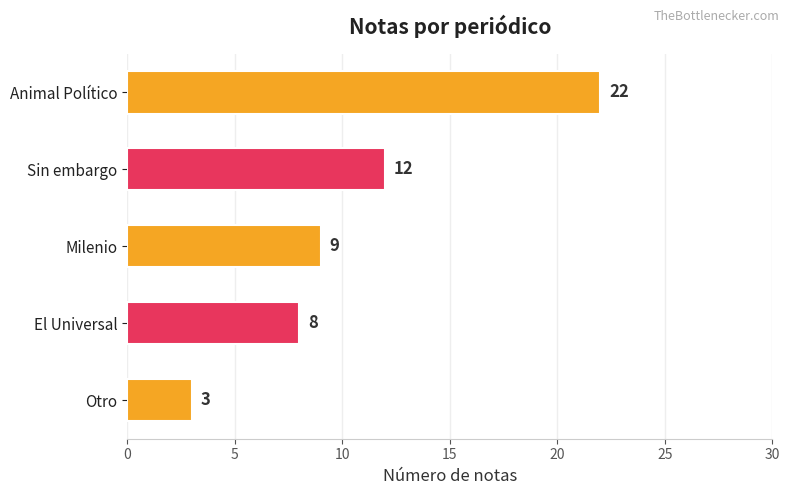

Which label corresponds to the smallest value in the chart?

Otro